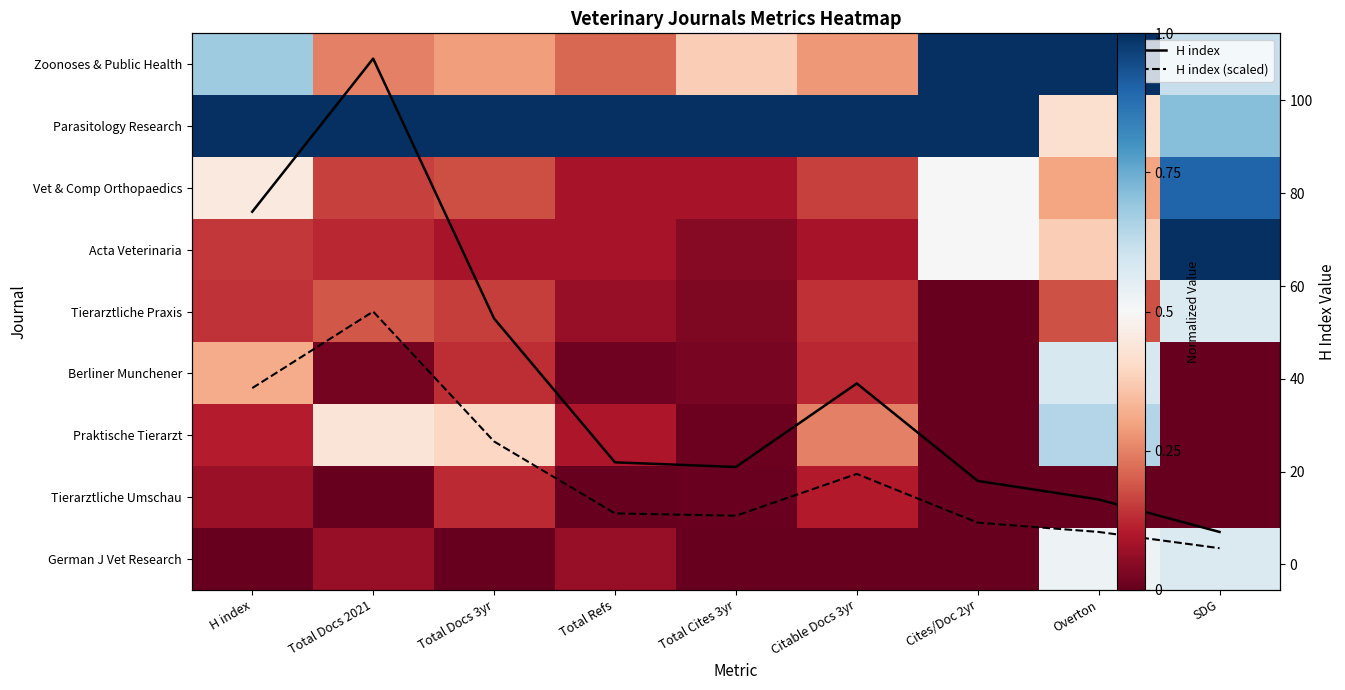

Read the Praktische Tierarzt value at Total Docs 2021.

0.4